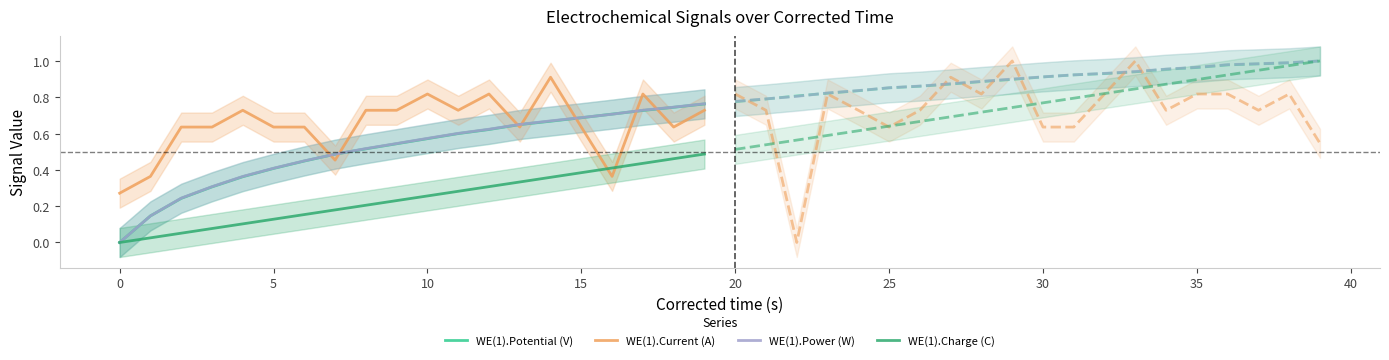

True or false: WE(1).Current (A) and WE(1).Charge (C) cross at least once.

True